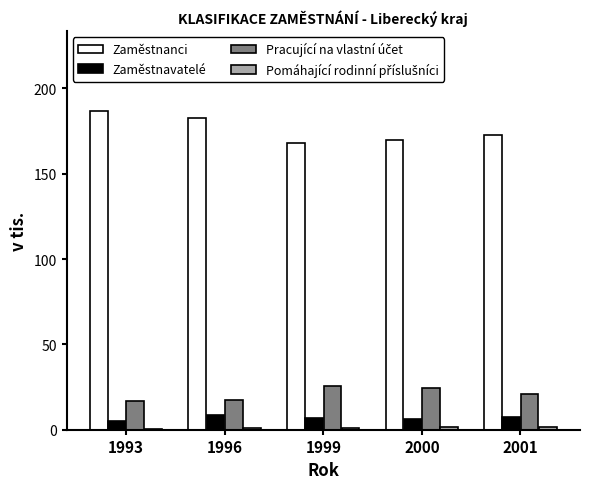

What is the maximum value shown in the chart?

186.9